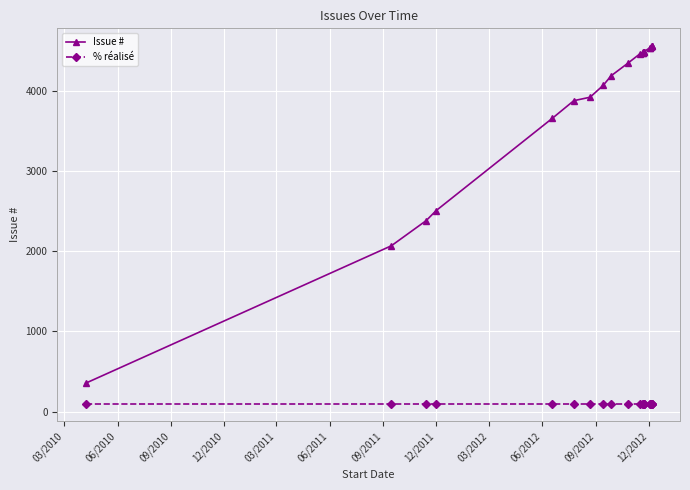

What is the greatest value displayed?

4554